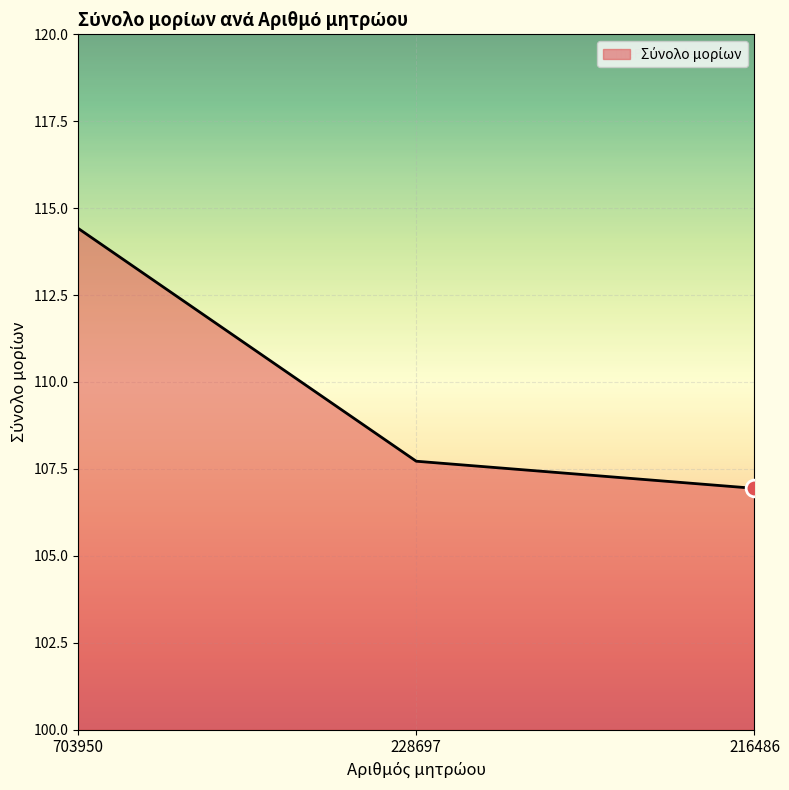

The chart shows a value of 38.4 at 216486. True or false?

False